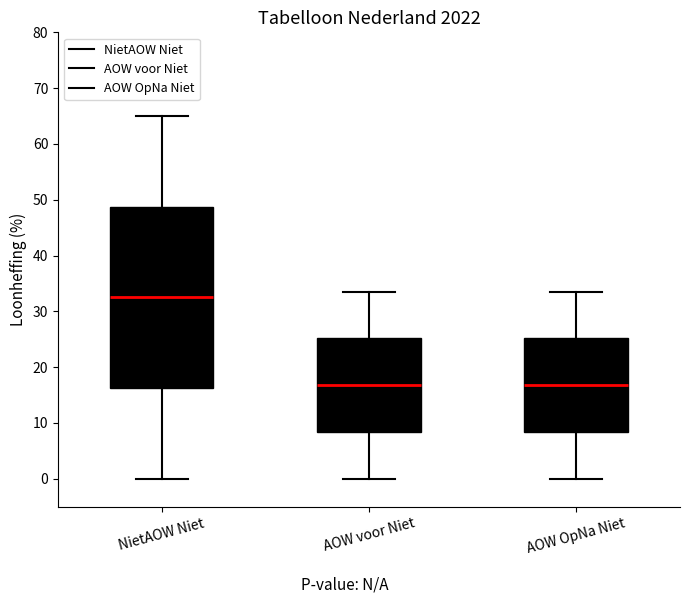

Reading left to right, transcribe this box plot: for each box, give where its median line is, the range the box spans, and where its two whiskers end, as read against the y-axis. The values are not printed on the chart, so give them approximately, as read against the axis.

NietAOW Niet: median 33, box 16 to 49, whiskers 0 to 65
AOW voor Niet: median 17, box 8 to 25, whiskers 0 to 33
AOW OpNa Niet: median 17, box 8 to 25, whiskers 0 to 33